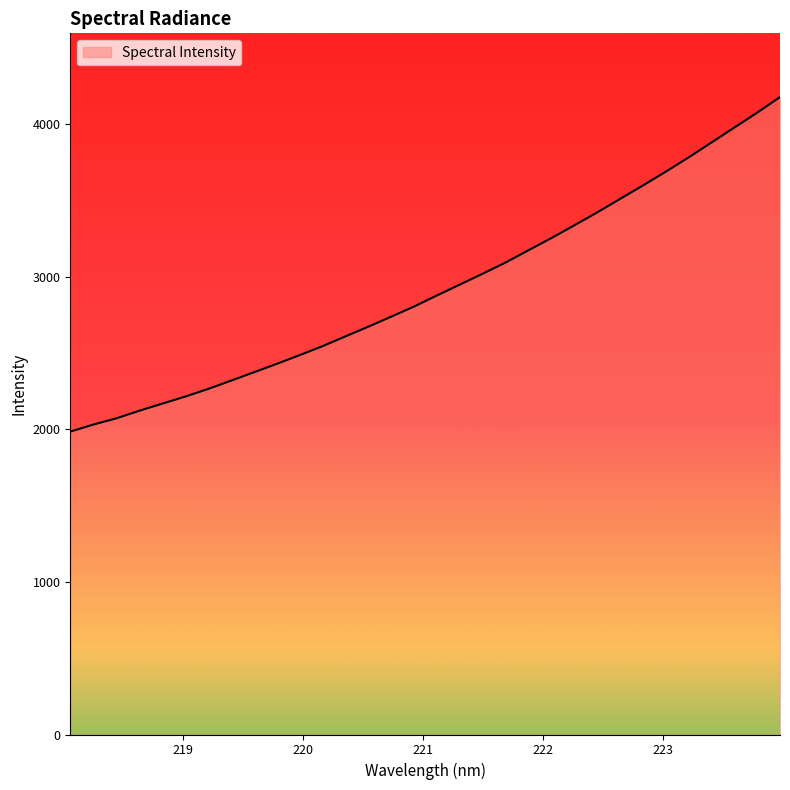

How many series are shown in this chart?

1